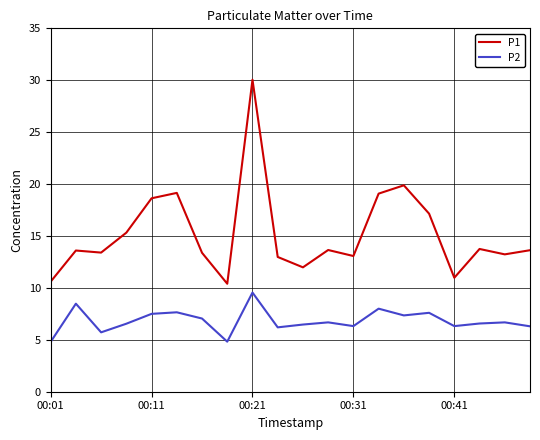

Which series has the widest spread of values?

P1